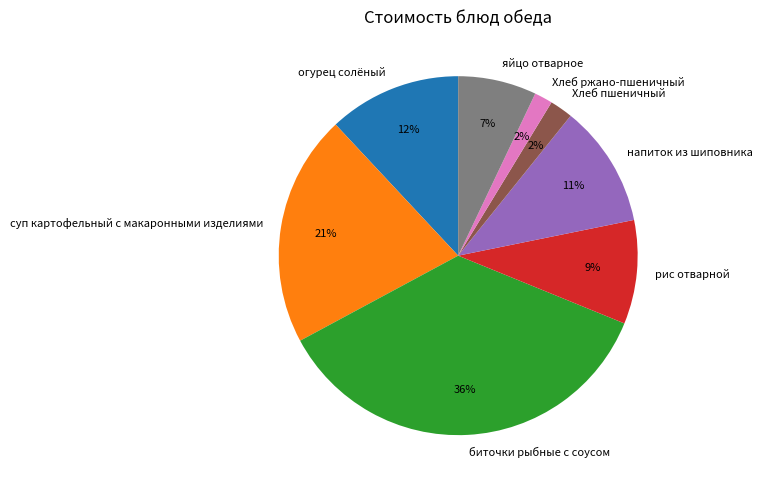

To the nearest percent, what is the difference between the Хлеб ржано-пшеничный and яйцо отварное slice percentages?

5%